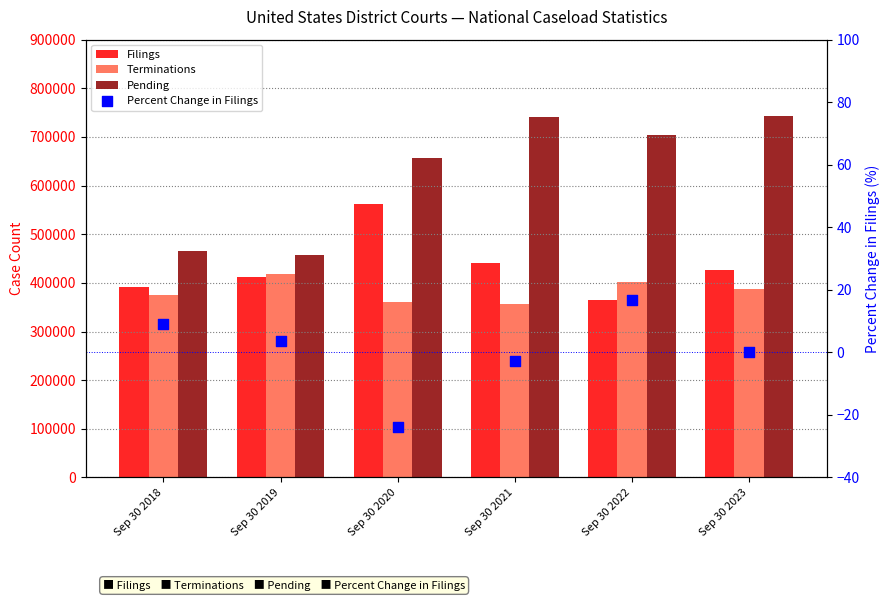

What are all the series names shown in the legend?

Filings, Terminations, Pending, Percent Change in Filings